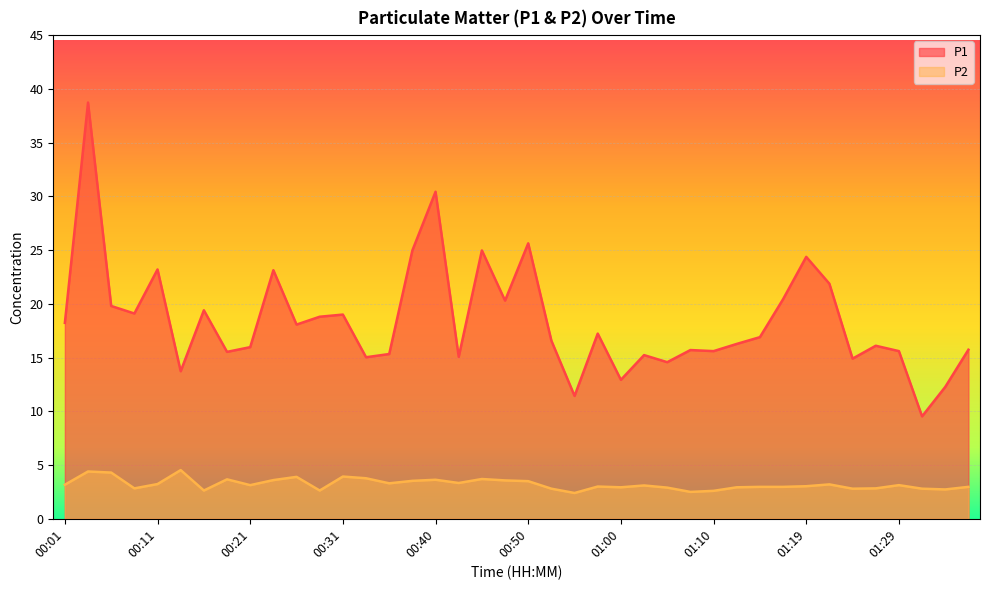

Which label corresponds to the largest value in the chart?

00:04